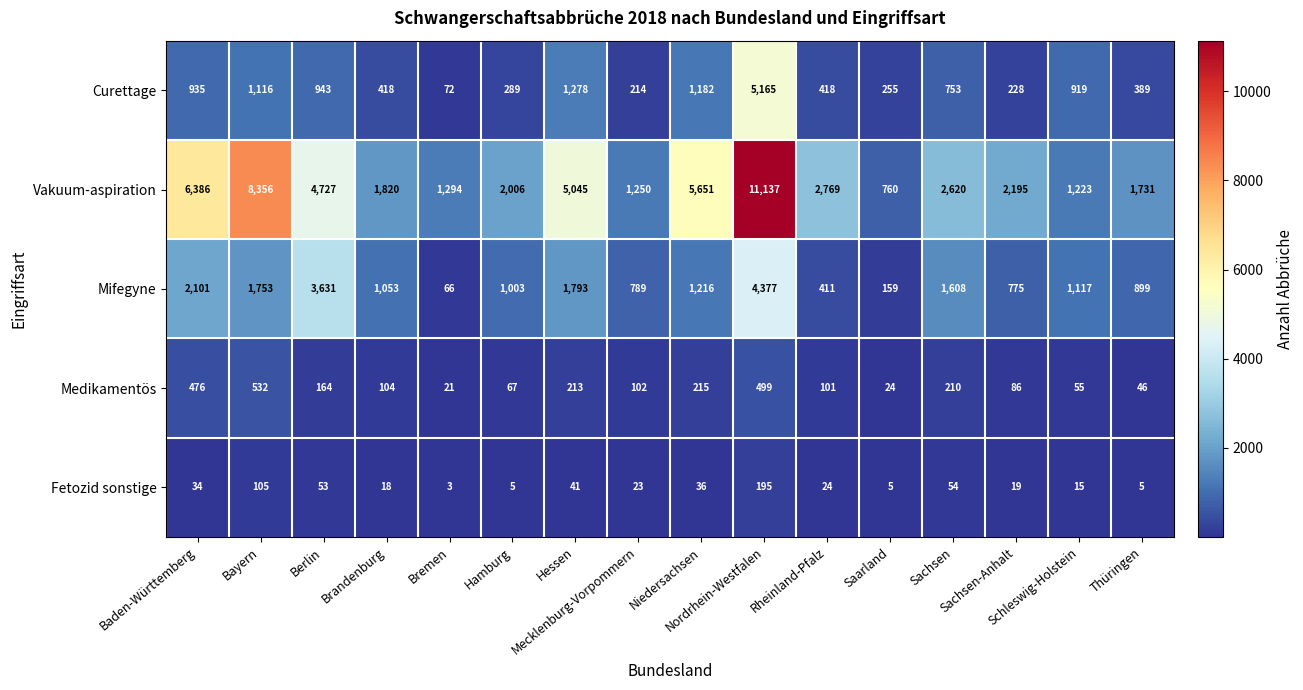

What is the smallest value displayed?

3